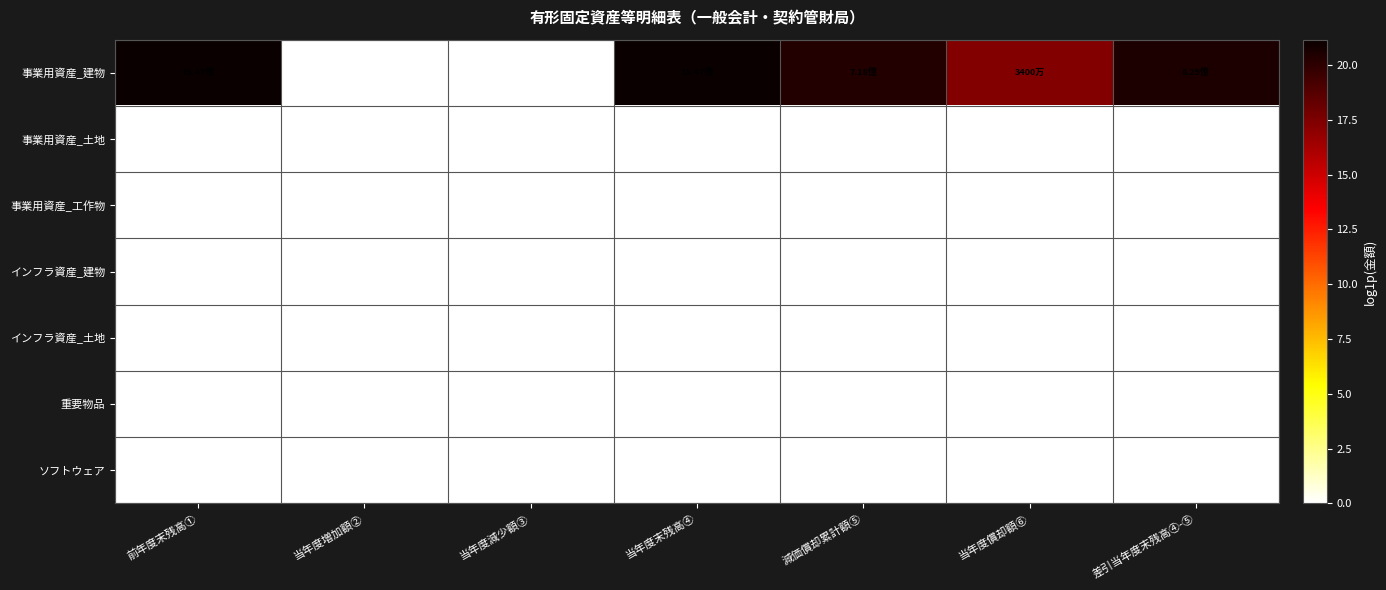

List the labels in order of 事業用資産_土地 value, smallest first.

前年度末残高①, 当年度増加額②, 当年度減少額③, 当年度末残高④, 減価償却累計額⑤, 当年度償却額⑥, 差引当年度末残高④-⑤